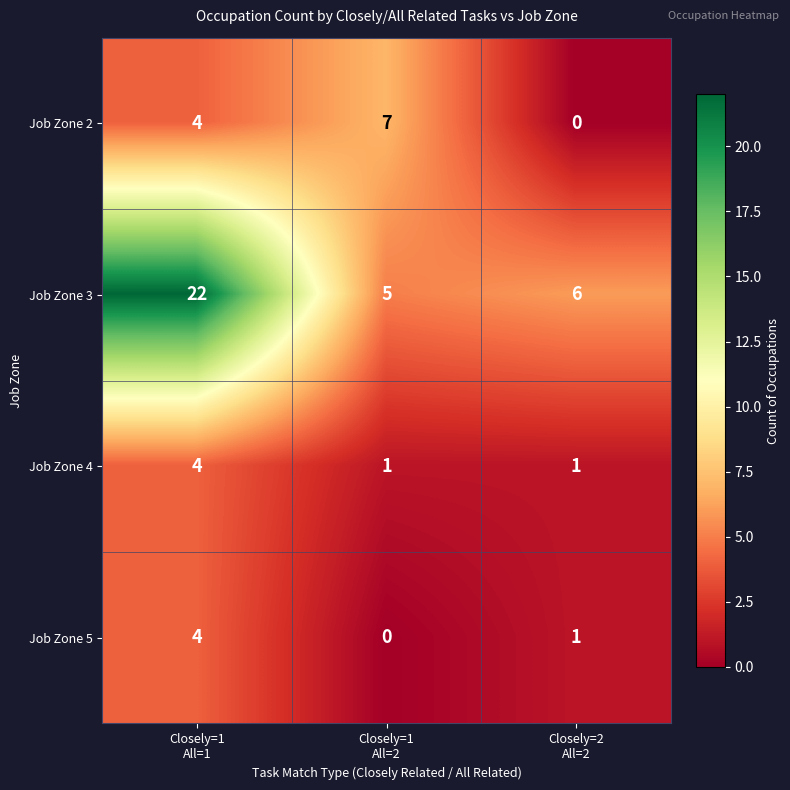

What is the maximum value shown in the chart?

22